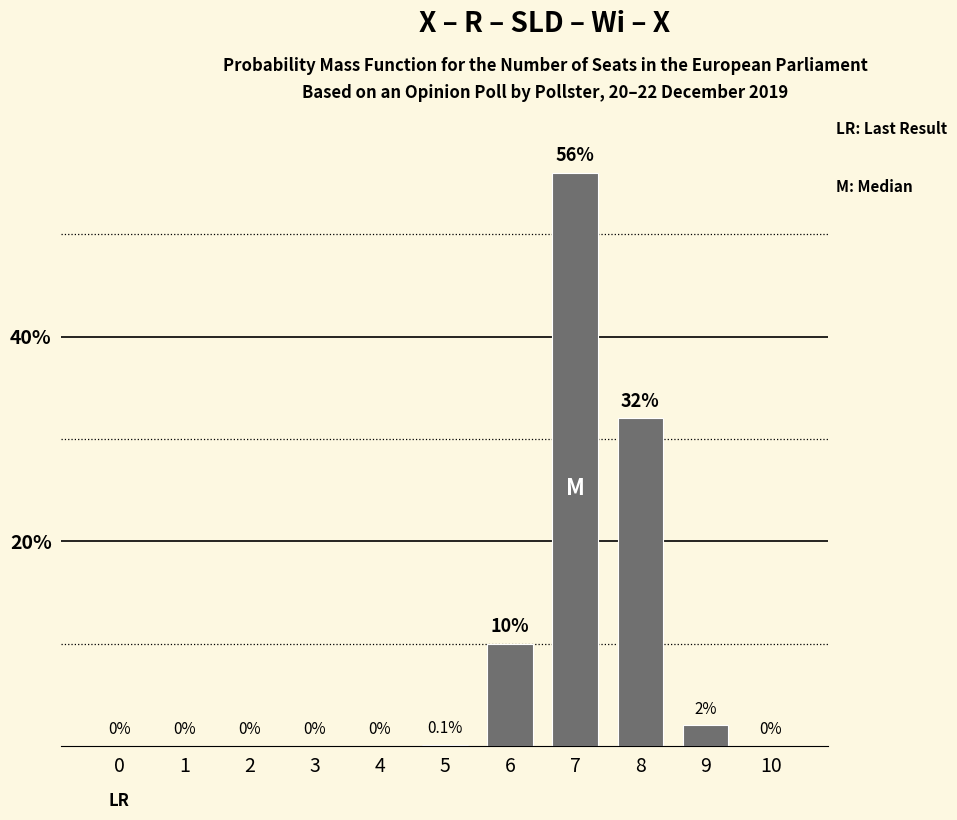

Reading right to left, extract all data points from this chart.

10=0.0	9=2.0	8=32.0	7=56.0	6=10.0	5=0.1	4=0.0	3=0.0	2=0.0	1=0.0	0=0.0